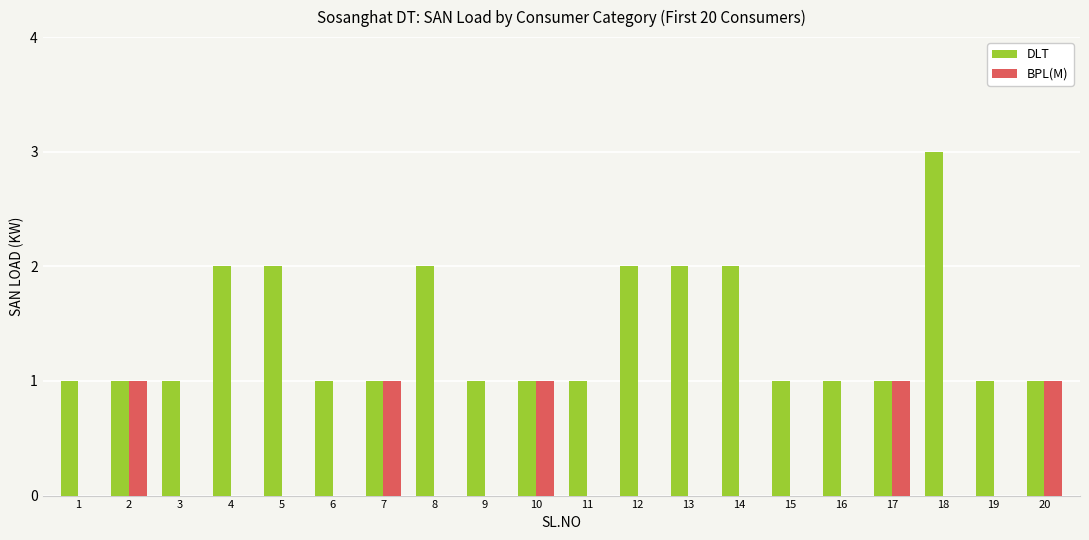

At which category is the sum across all series the highest?

18